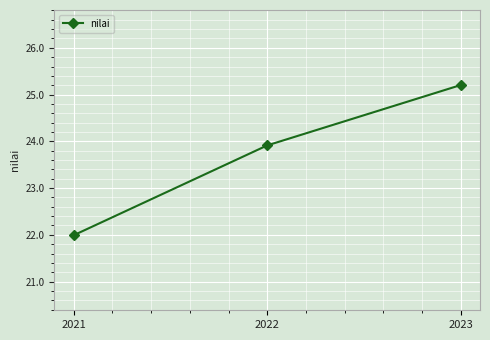

True or false: the data shows 22.0 at 2021.

True